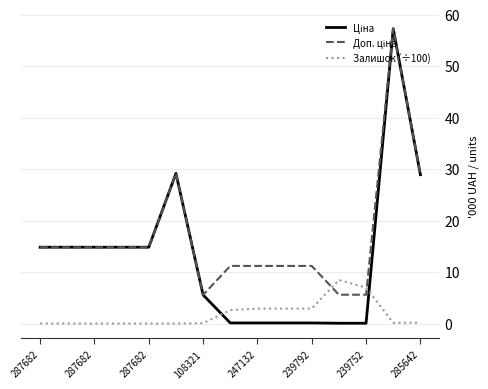

What is the greatest value displayed?

57.3